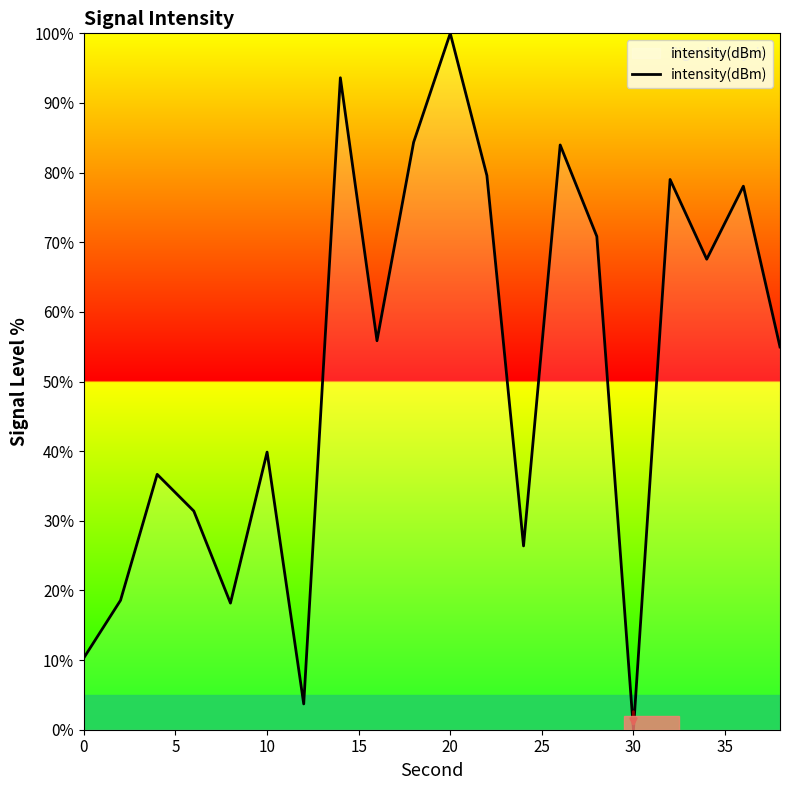

Does the chart display data point markers on the line(s)?

No